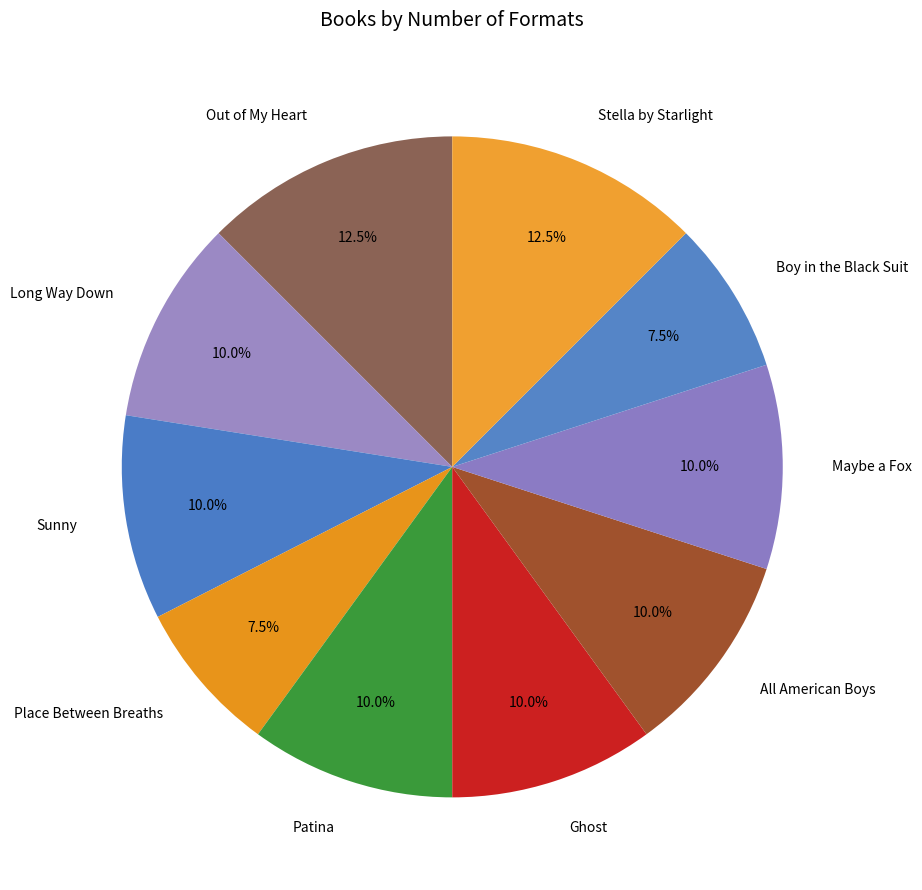

What percentage is the All American Boys slice, to the nearest percent?

10%